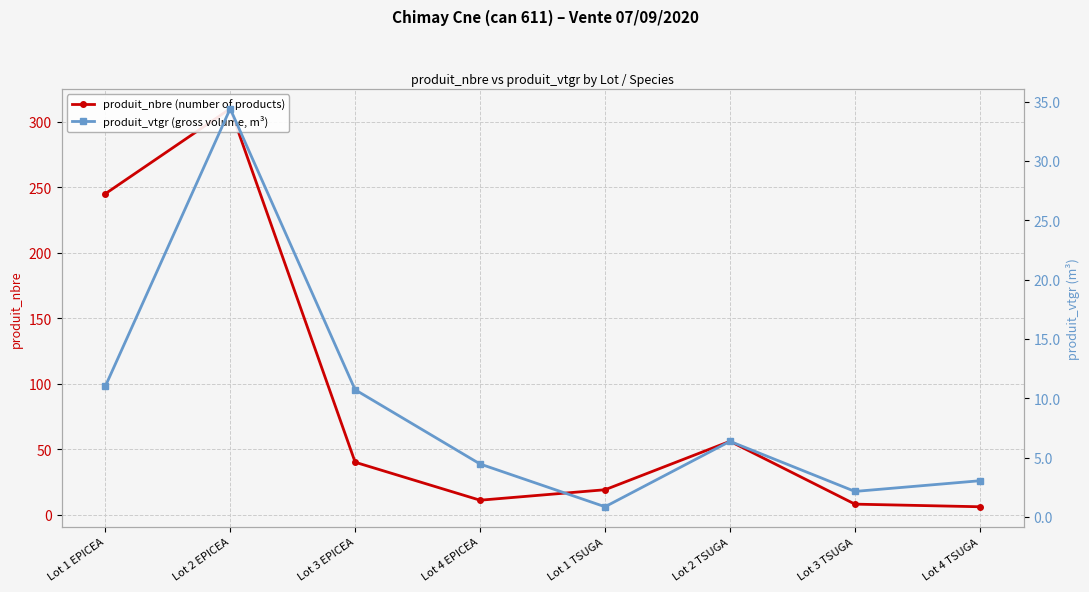

In produit_nbre (number of products), how many points are lower than both neighbors (excluding endpoints)?

1